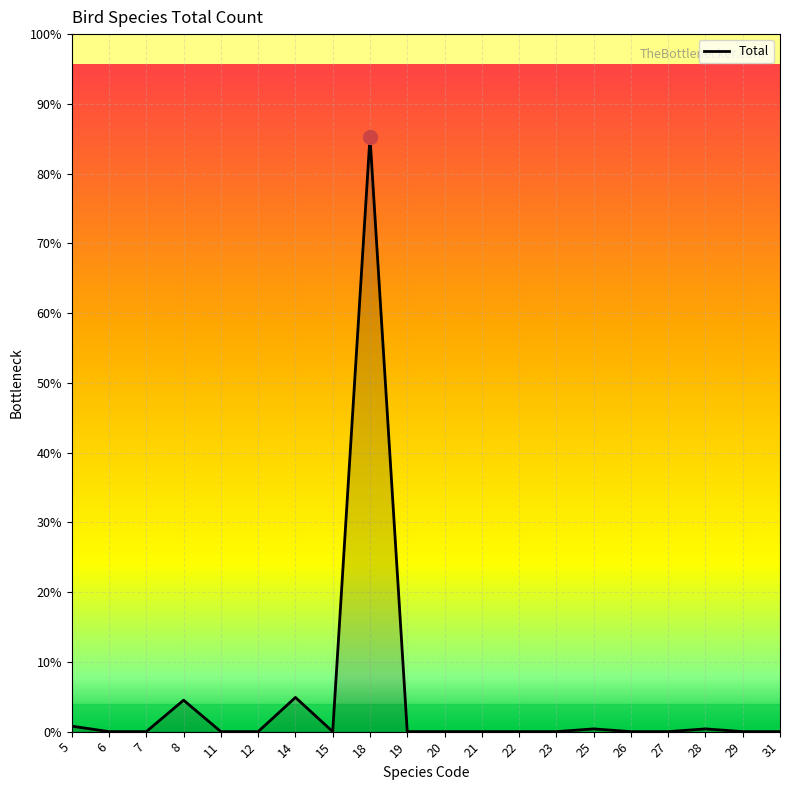

How many points are higher than both their immediate neighbors (excluding endpoints)?

5